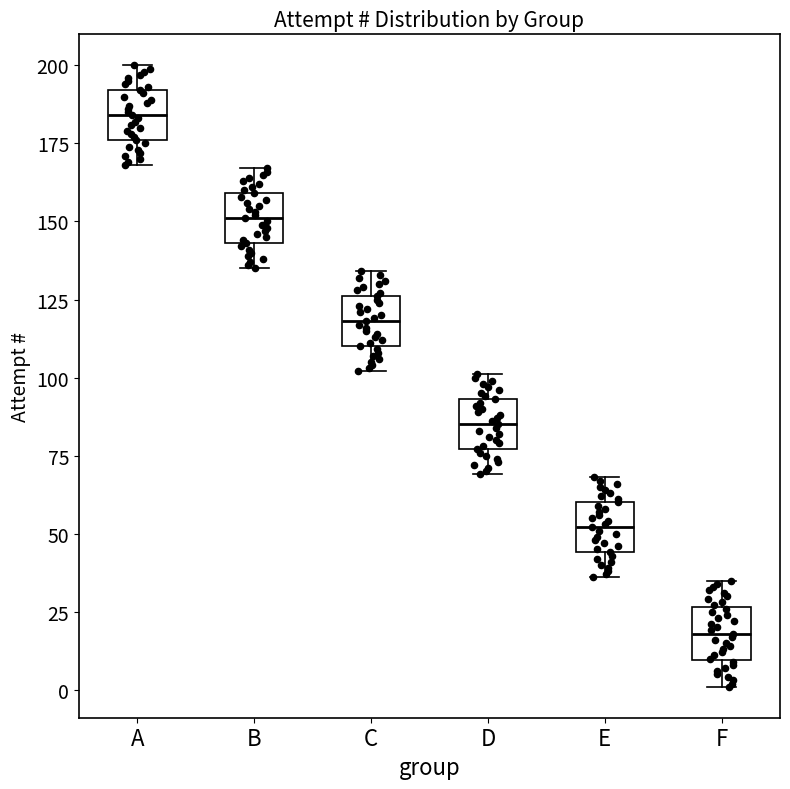

Reading left to right, transcribe this box plot: for each box, give where its median line is, the range the box spans, and where its two whiskers end, as read against the y-axis. The values are not printed on the chart, so give them approximately, as read against the axis.

A: median 185, box 175 to 190, whiskers 170 to 200
B: median 150, box 145 to 160, whiskers 135 to 165
C: median 120, box 110 to 125, whiskers 100 to 135
D: median 85, box 75 to 95, whiskers 70 to 100
E: median 50, box 45 to 60, whiskers 35 to 70
F: median 20, box 10 to 25, whiskers 0 to 35